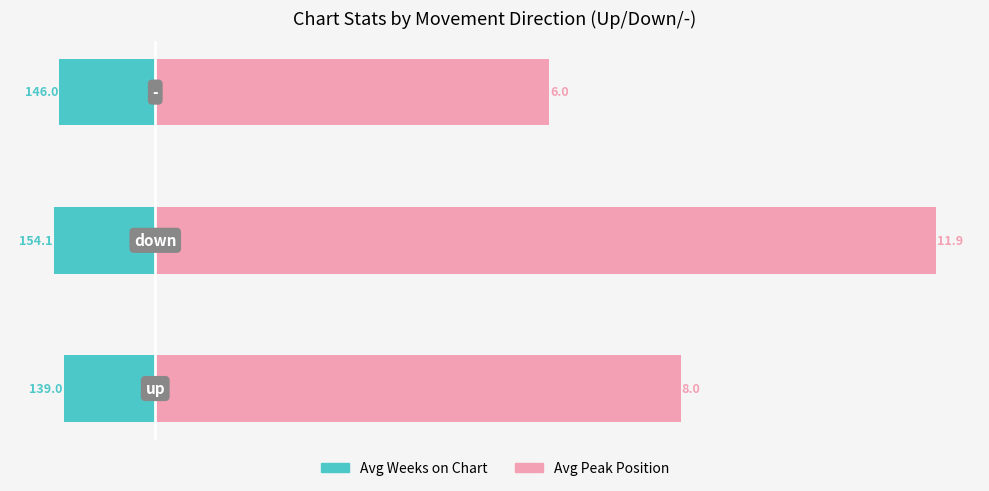

The value of Avg Peak Position at −4 is 4.1. True or false?

False